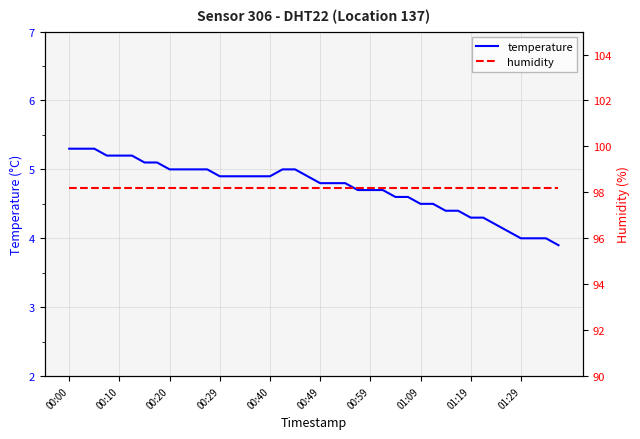

True or false: temperature and humidity intersect in this chart.

False